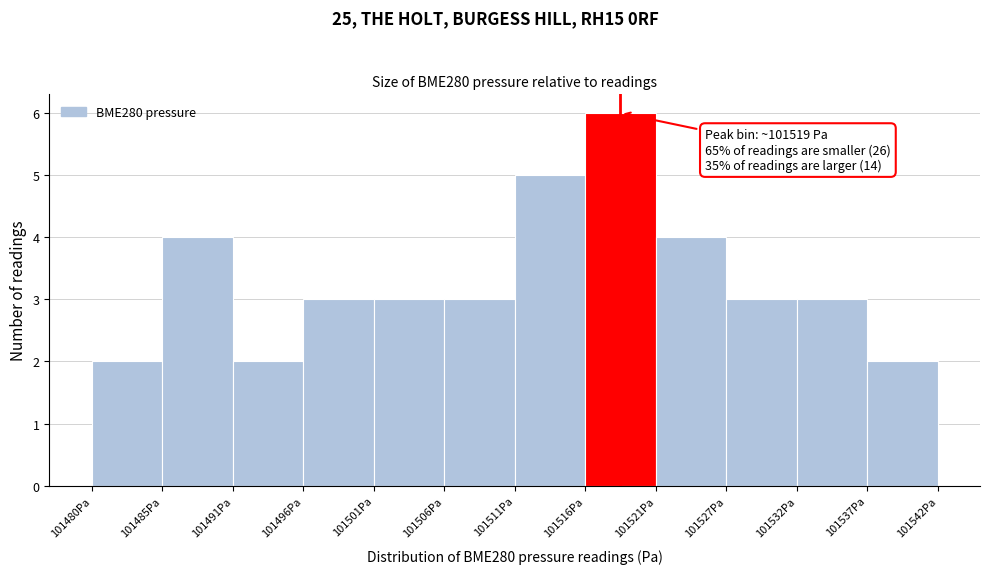

Over which range of the x-axis is the bar tallest?

101516 to 101521